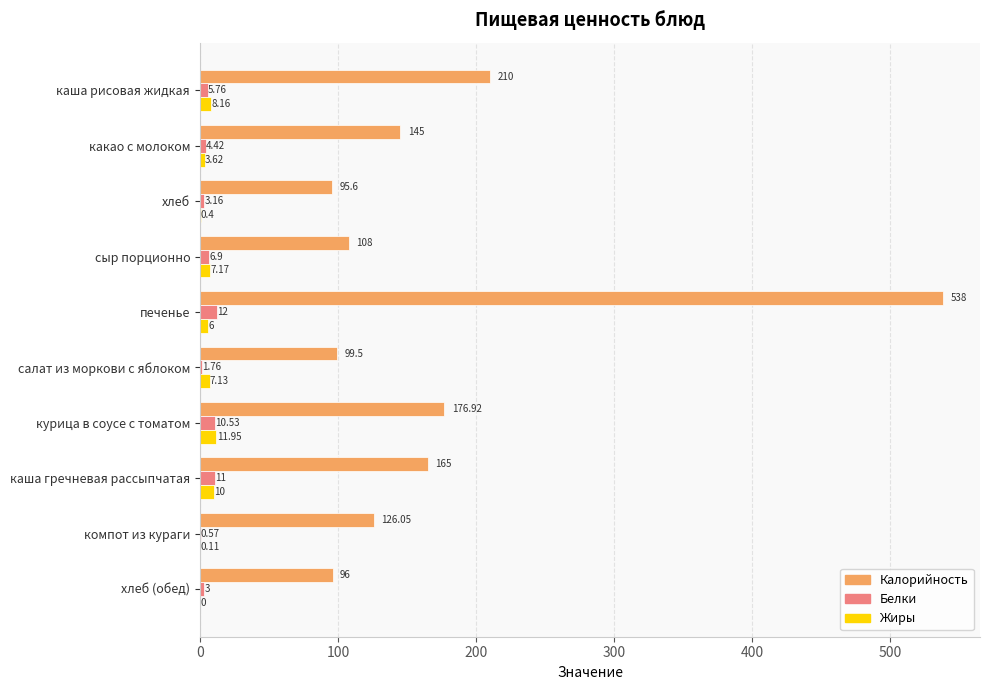

What is the sum of all Калорийность values?

1760.1